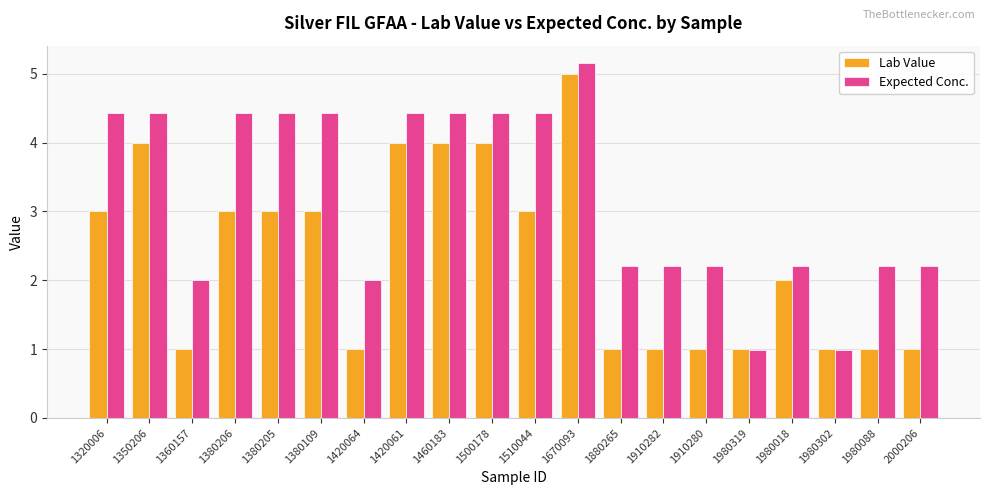

Does the chart contain any negative values?

No